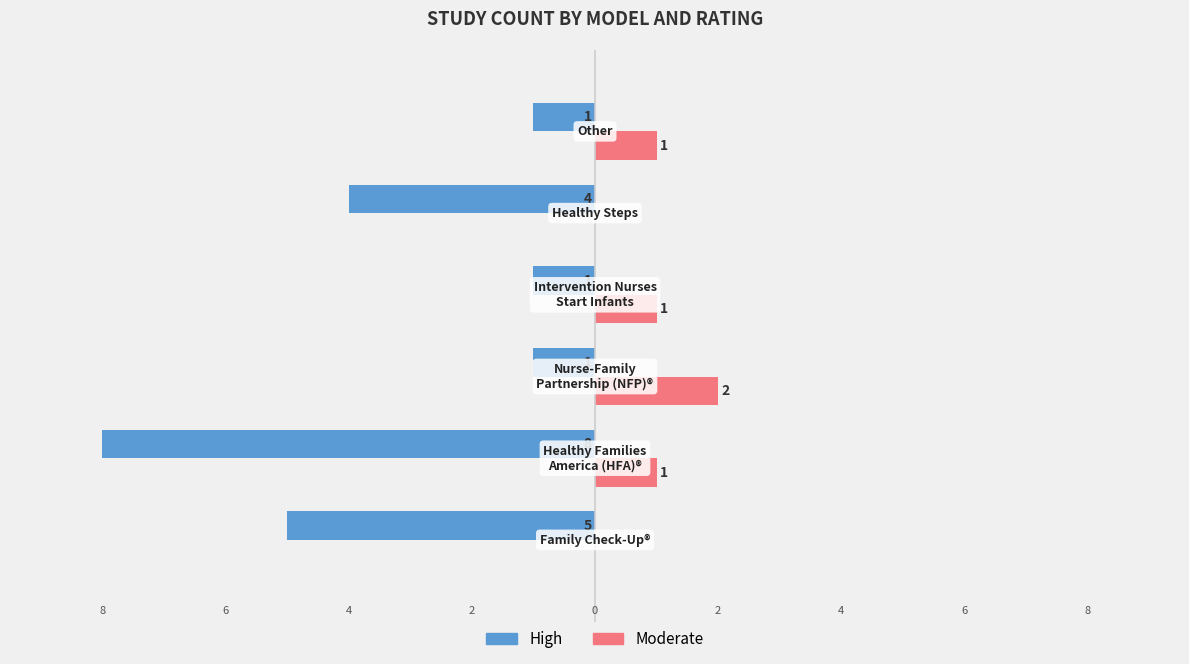

Count the High values in the range -5 to -1.

5